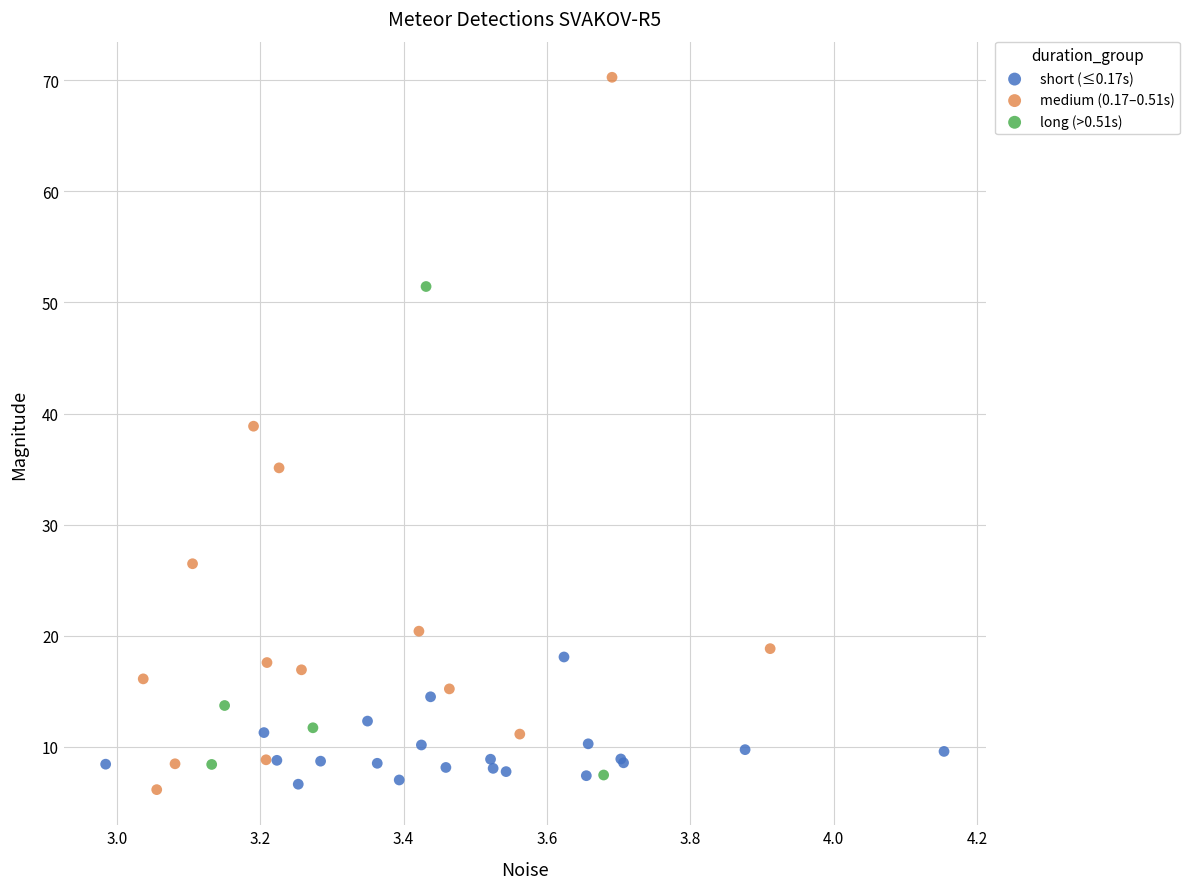

Which series has the largest Y range (max minus min)?

medium (0.17–0.51s)